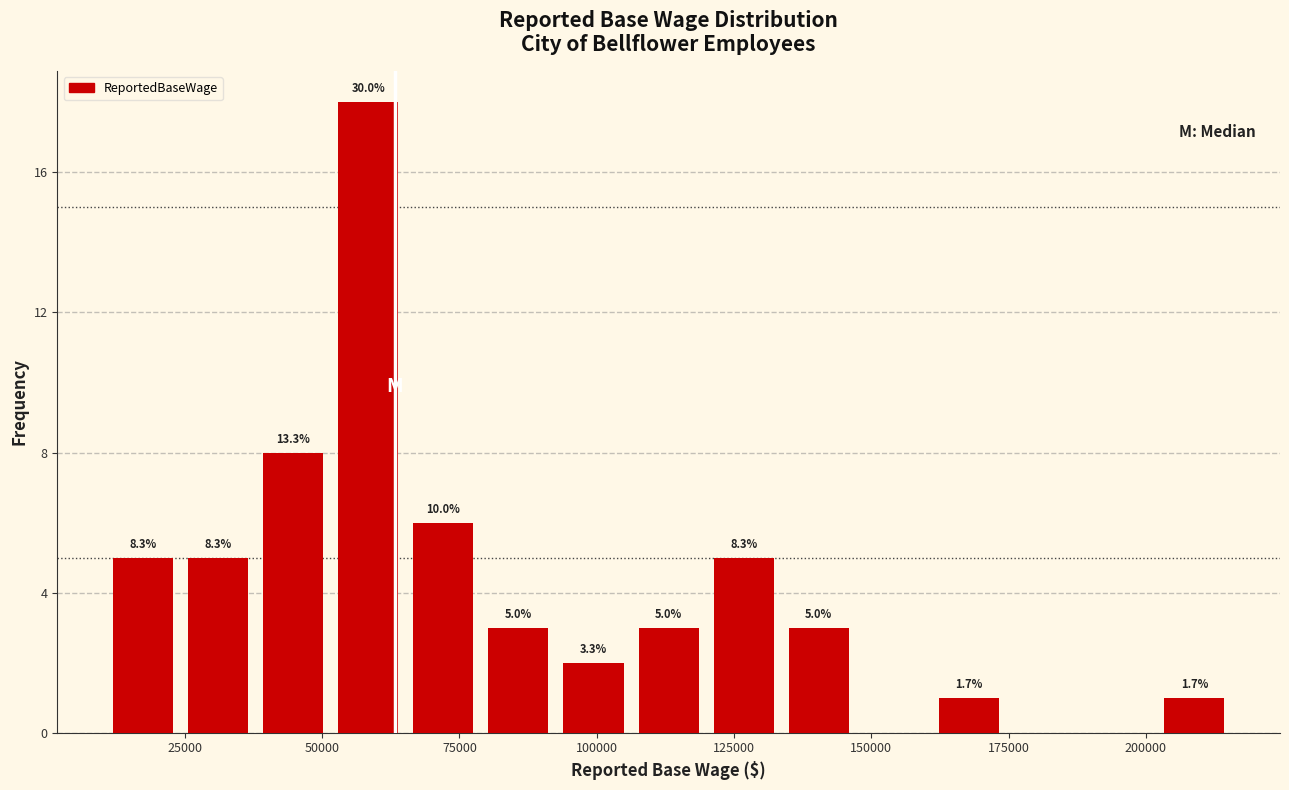

Around what value on the x-axis is the tallest bar? Give the approximate position of its centre, as read against the axis.

60000